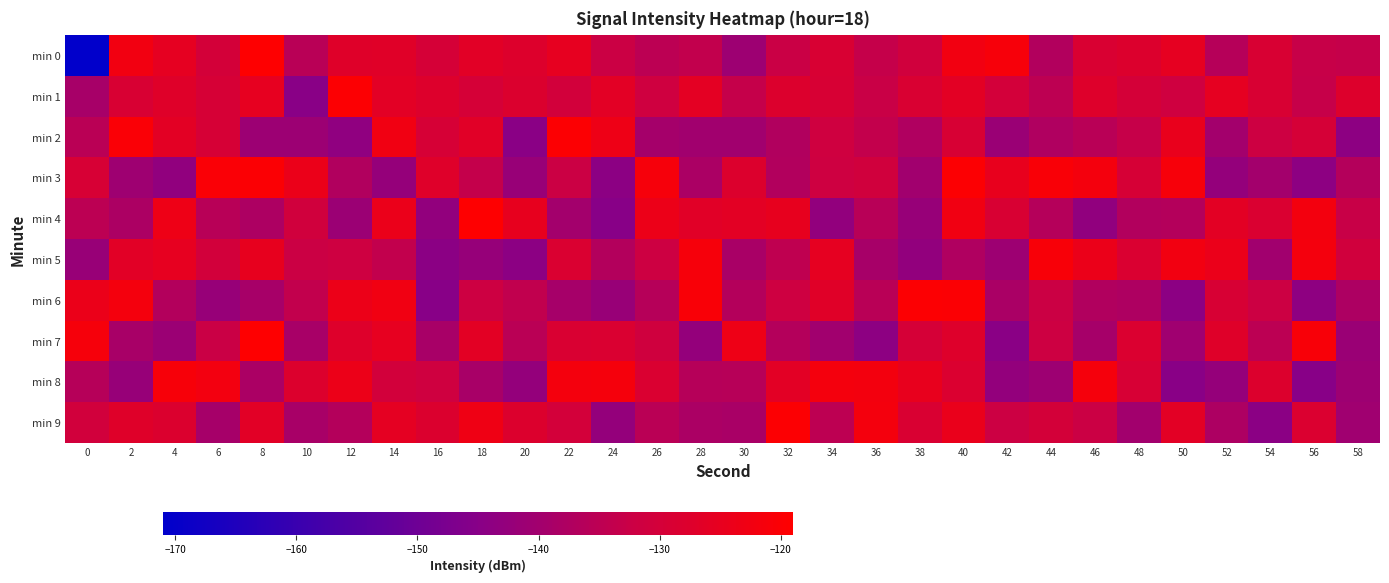

Rank the series at 30 from highest to lowest value.

min 7, min 4, min 3, min 1, min 8, min 6, min 5, min 9, min 2, min 0